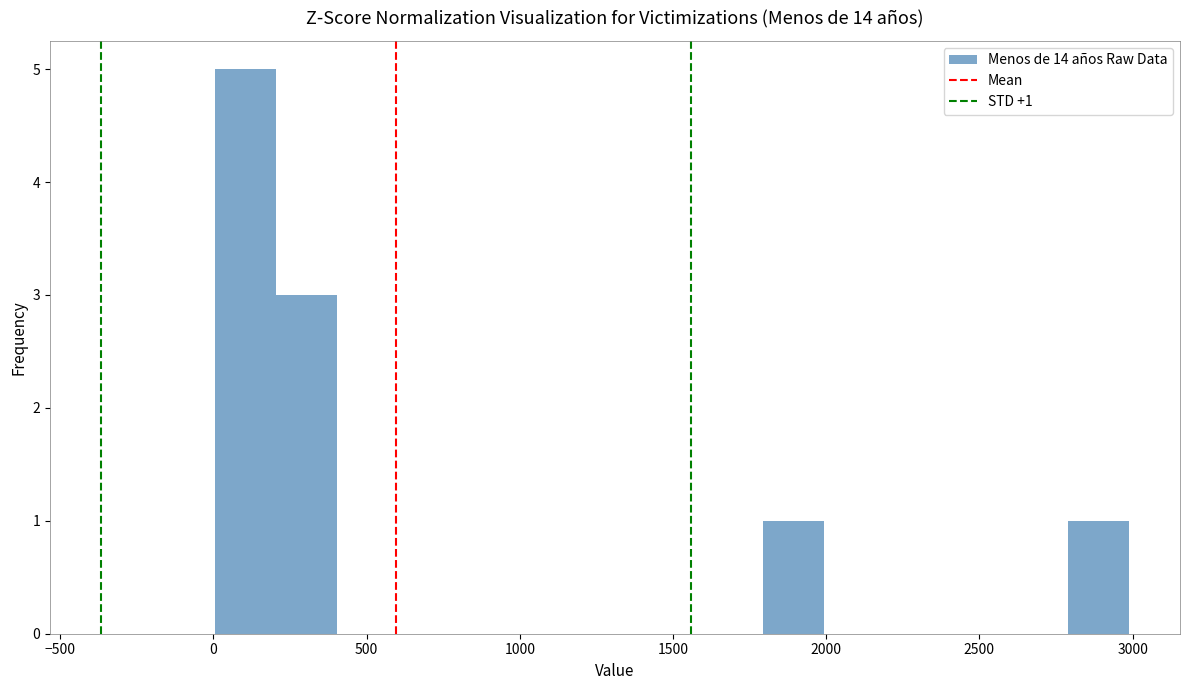

Around what value on the x-axis is the tallest bar? Give the approximate position of its centre, as read against the axis.

100